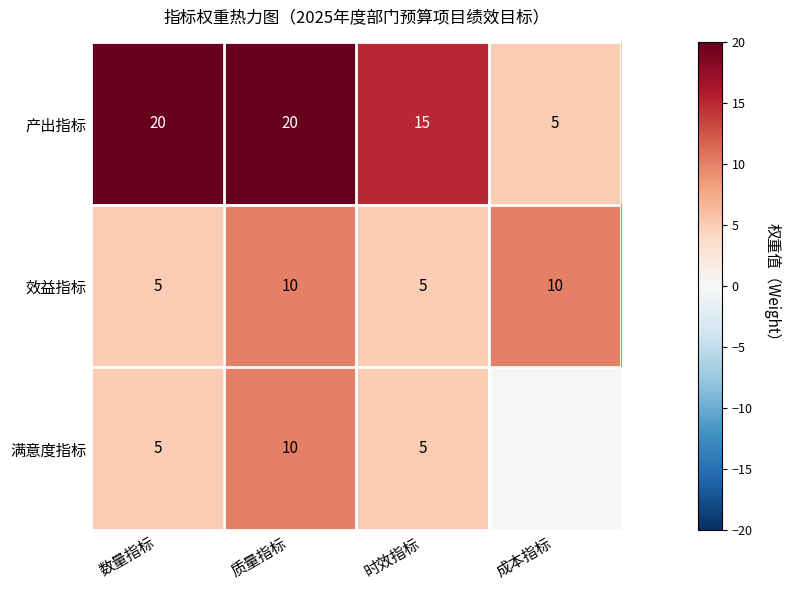

What value does the 产出指标 series have at 数量指标, to the nearest 10?

20